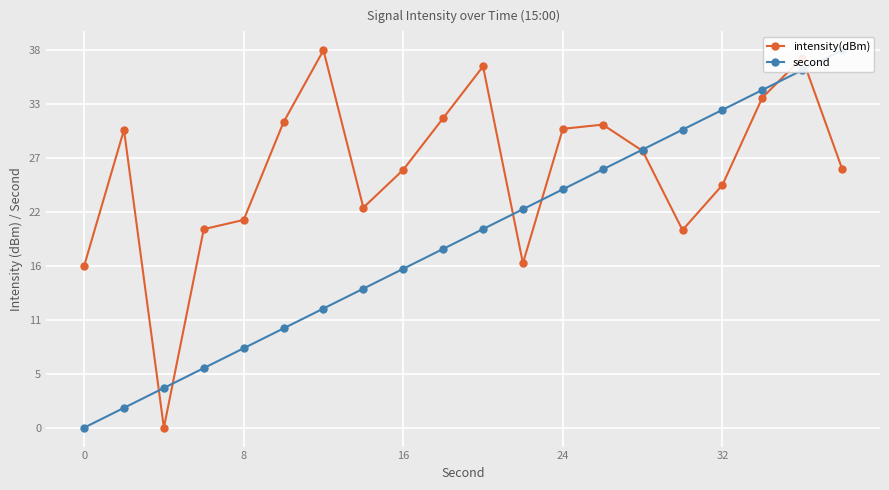

Which series has the widest spread of values?

intensity(dBm)